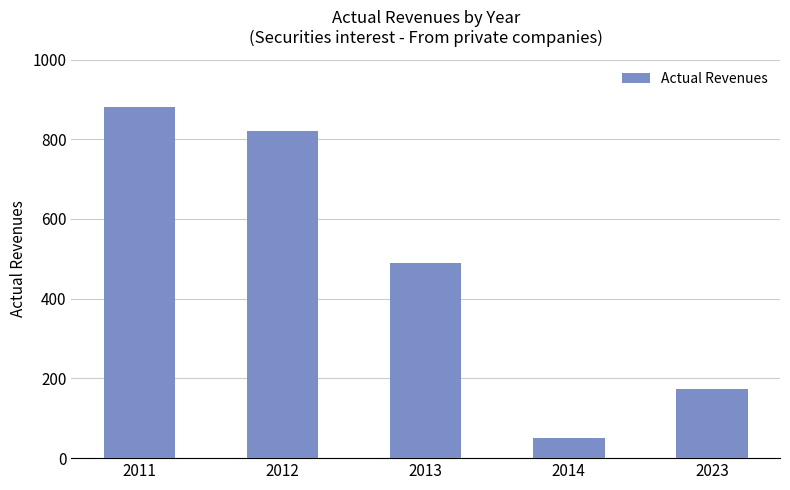

How many values exceed 488?

3